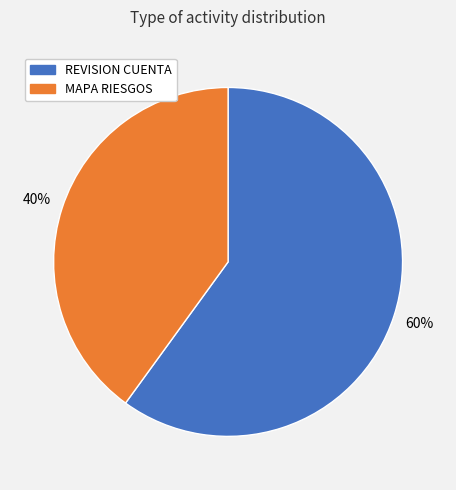

Is there any slice that represents more than half of the pie?

Yes